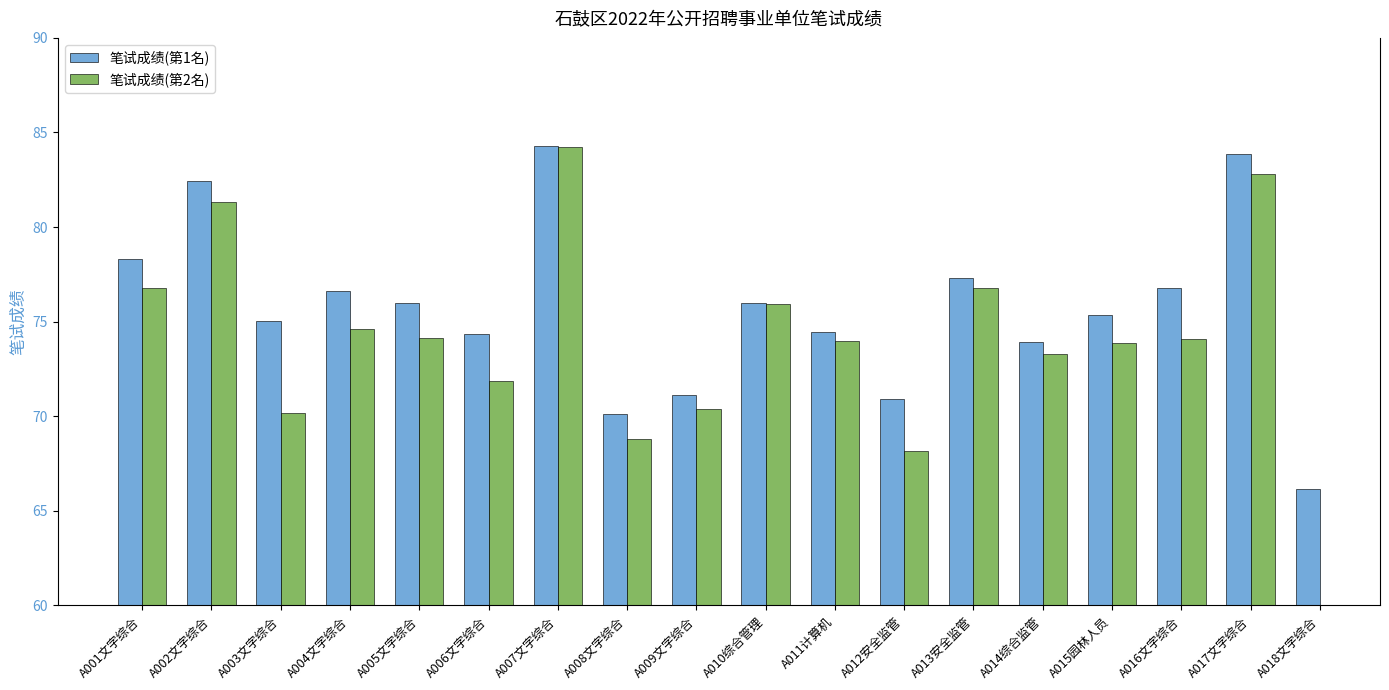

What is the ratio of the value at A005文字综合 to the value at A007文字综合?

0.9